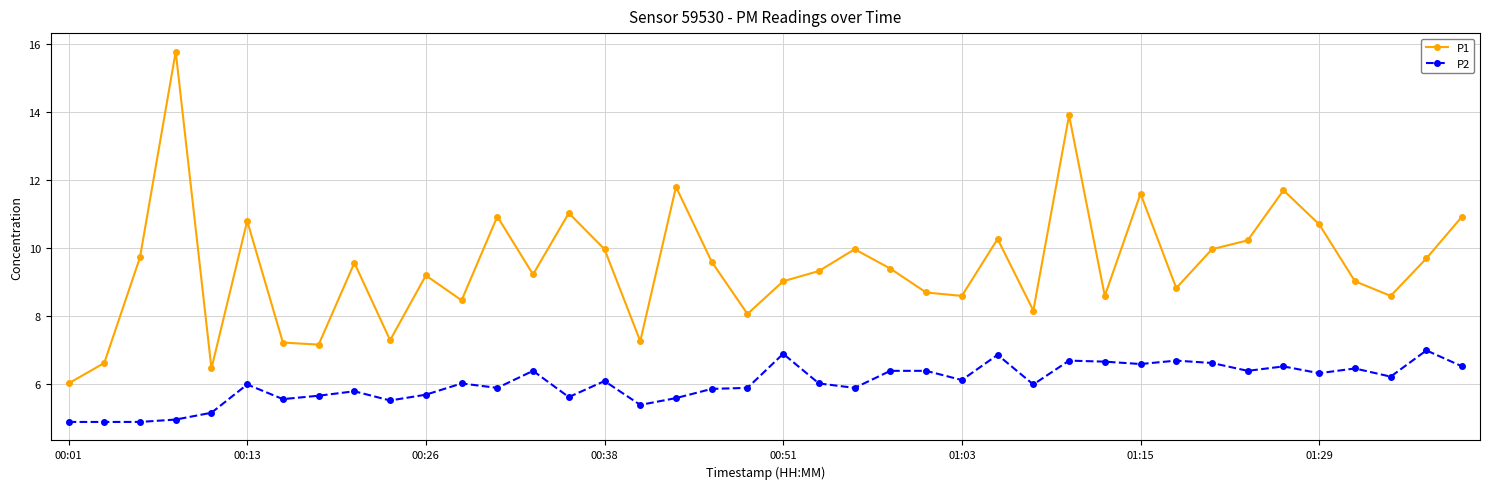

List the series in order of their overall mean, highest first.

P1, P2